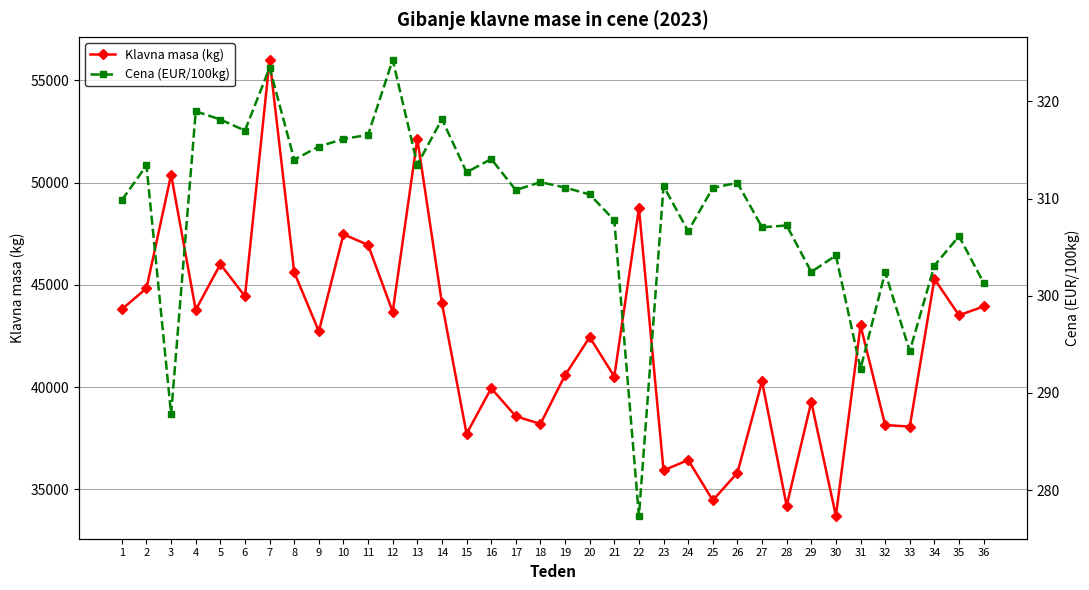

Which series has the largest range (max minus min)?

Klavna masa (kg)